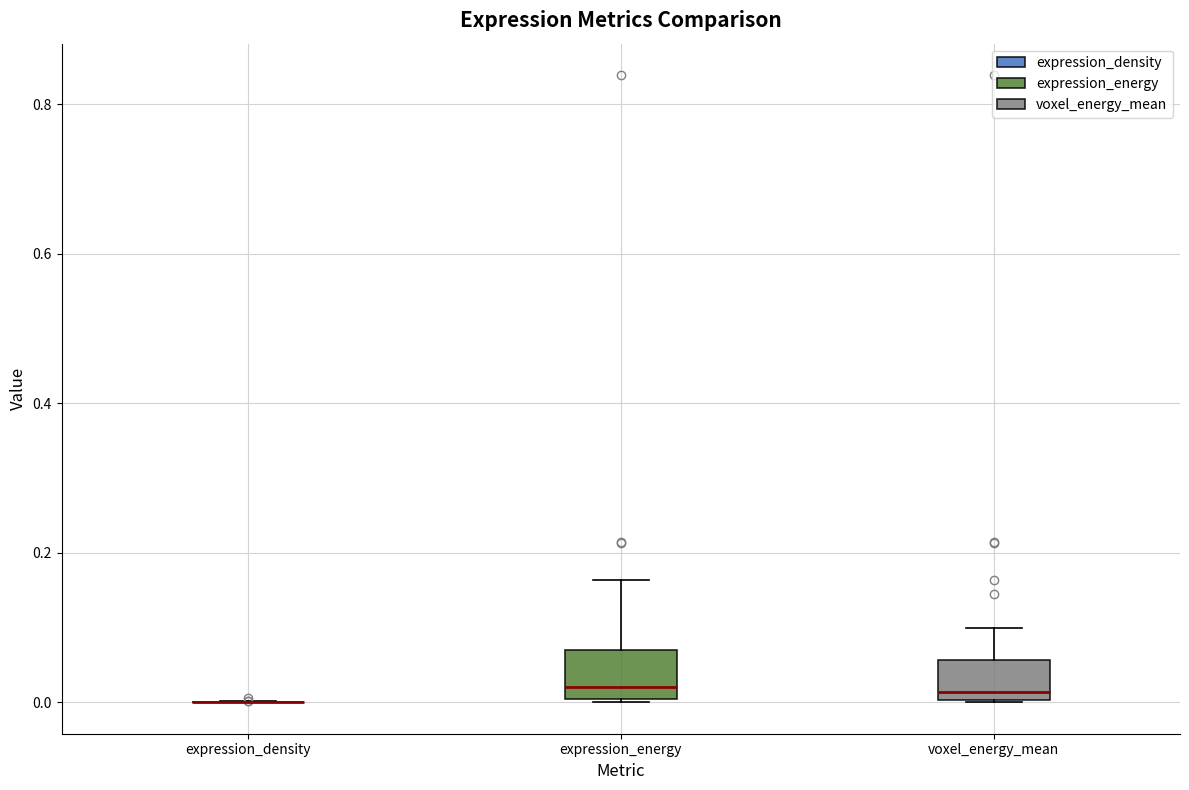

Reading left to right, transcribe this box plot: for each box, give where its median line is, the range the box spans, and where its two whiskers end, as read against the y-axis. The values are not printed on the chart, so give them approximately, as read against the axis.

expression_density: box collapsed to a line at 0.00, whiskers 0.00 to 0.00
expression_energy: median 0.02, box 0.00 to 0.06, whiskers 0.00 to 0.16
voxel_energy_mean: median 0.02, box 0.00 to 0.06, whiskers 0.00 to 0.10